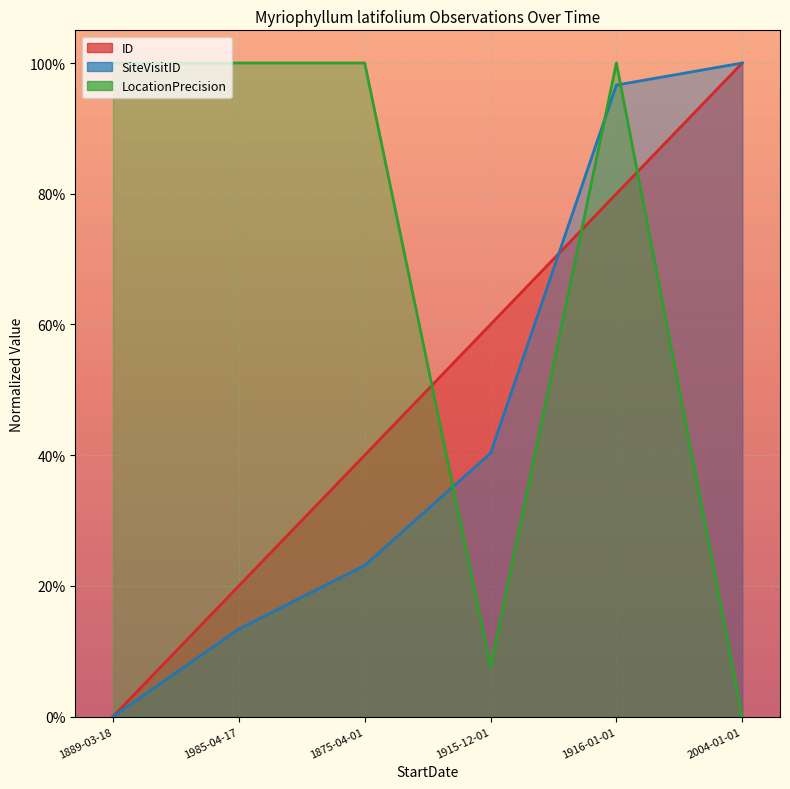

What is the sum of all SiteVisitID values?

2.7